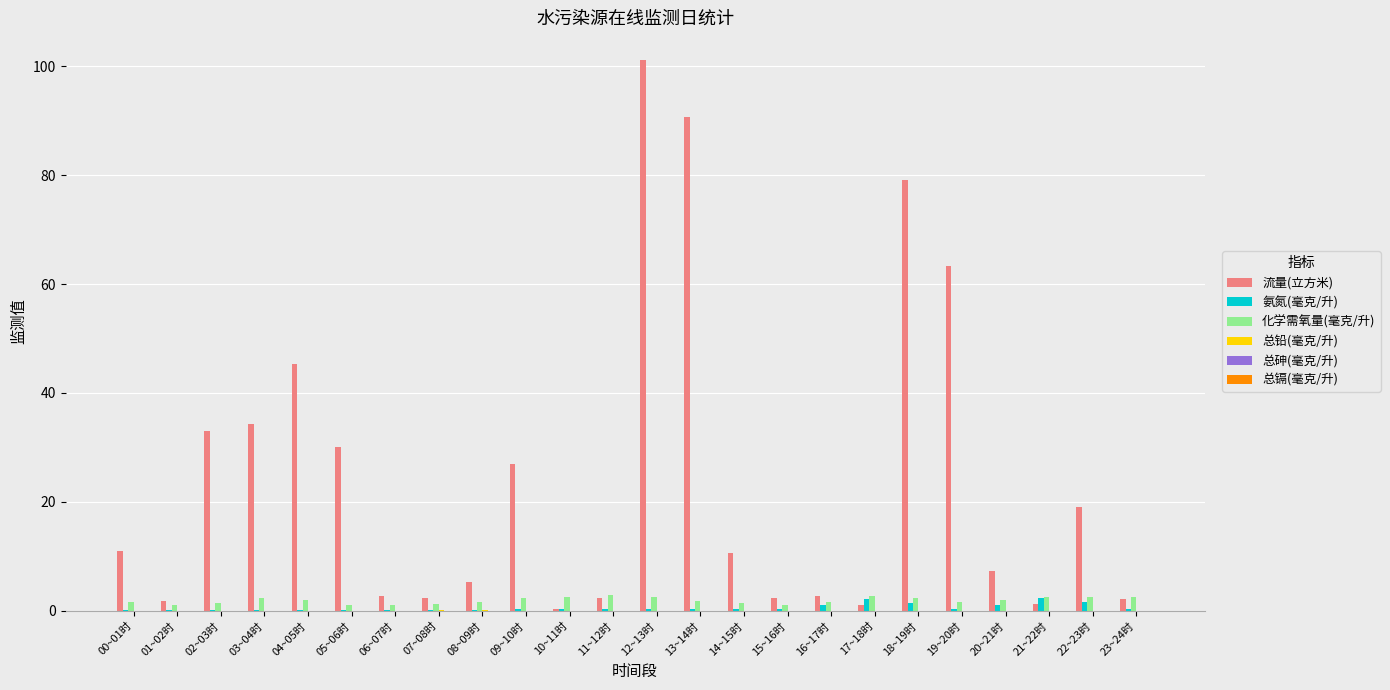

At which category is the sum across all series the highest?

12~13时